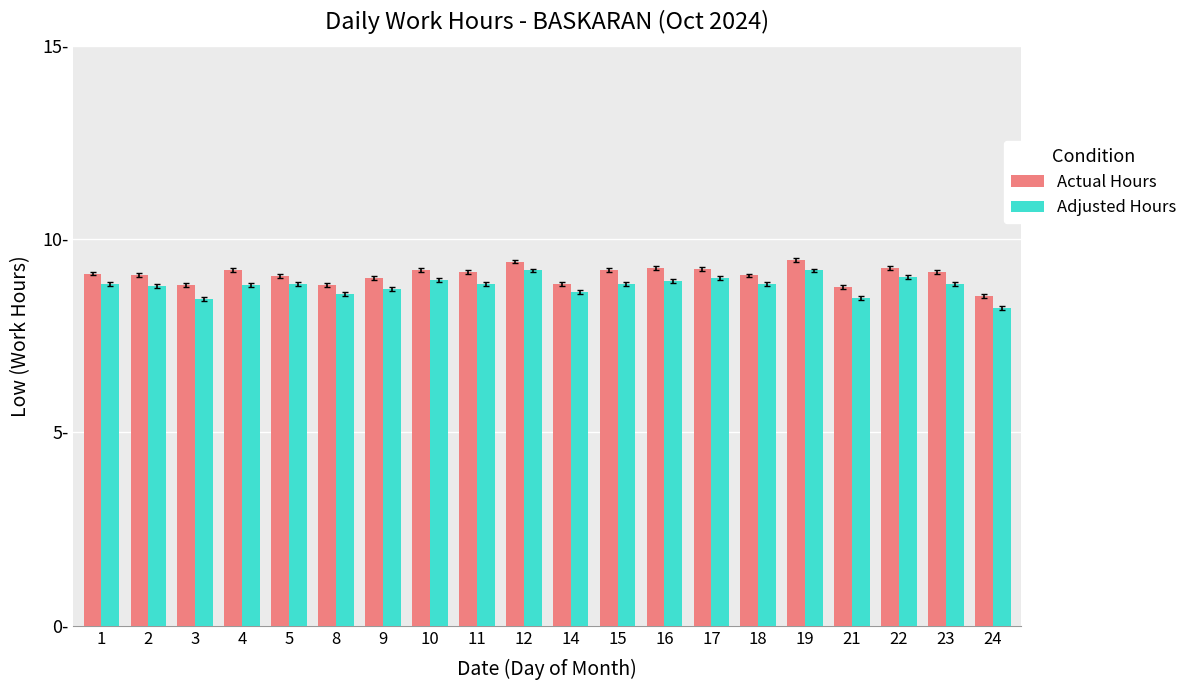

At which category does the chart reach its minimum across all series?

24